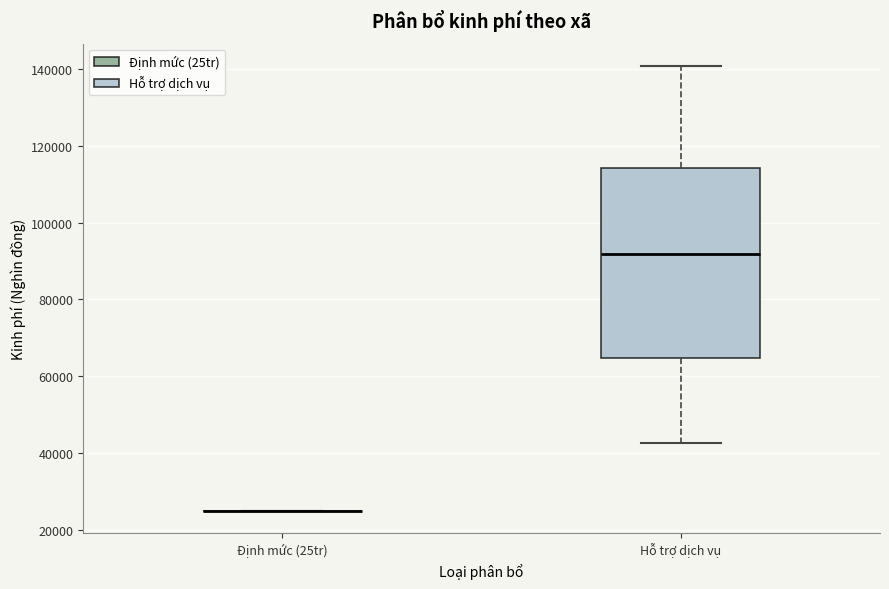

Which box is the tallest, from its lower edge to its upper edge?

Hỗ trợ dịch vụ